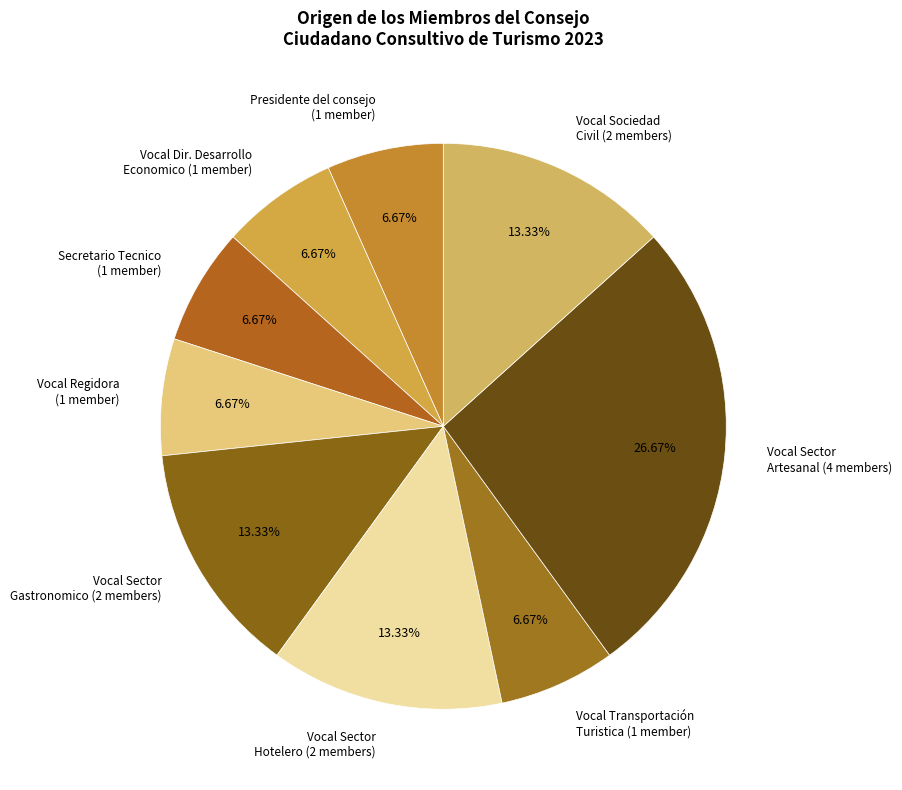

Is there a majority slice in this chart?

No